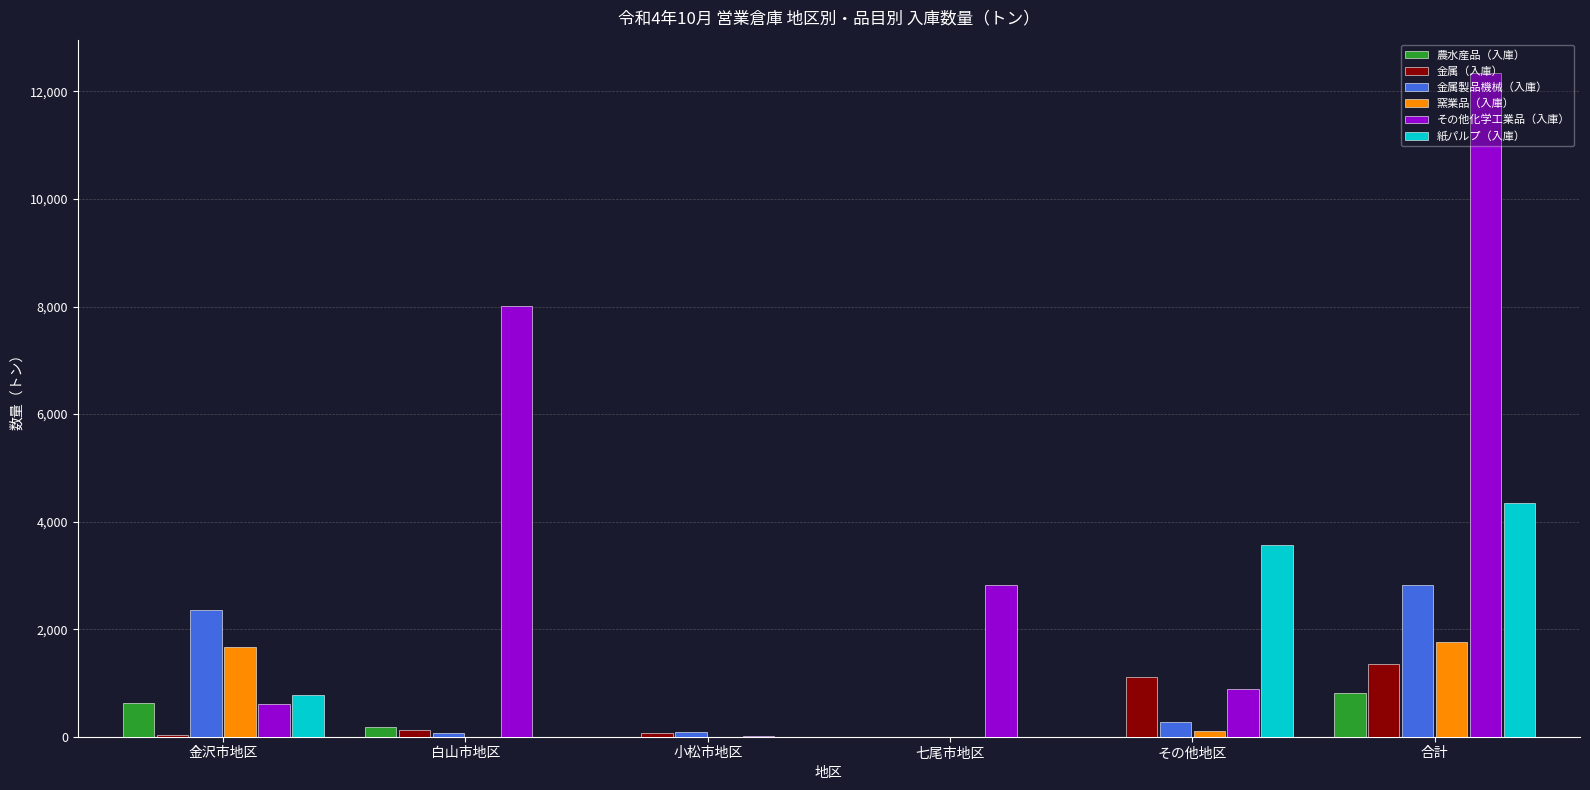

Is it true that 金属（入庫） equals 1527.8 at その他地区?

False